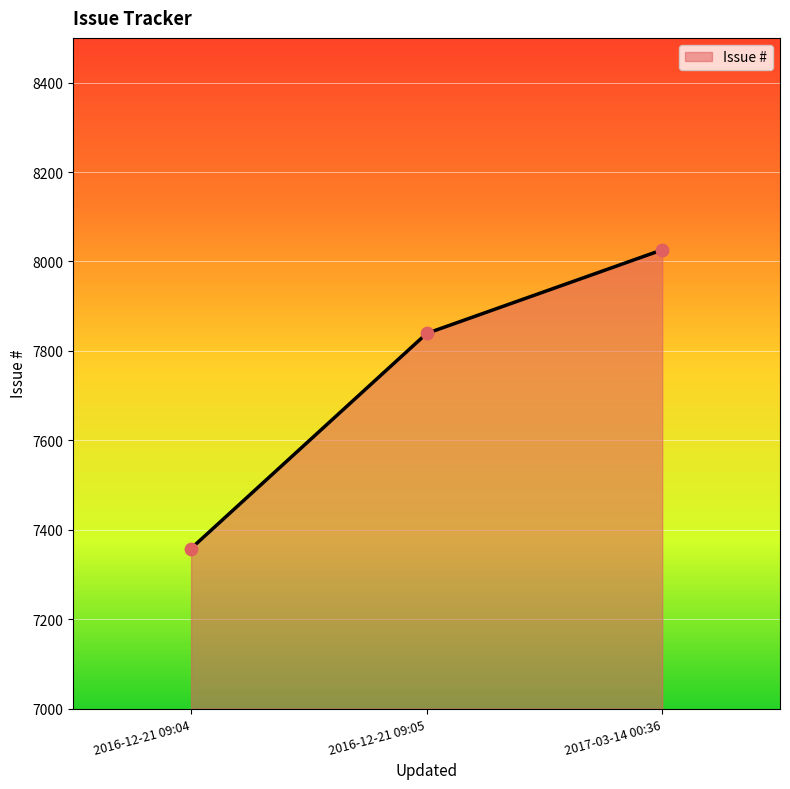

What is the ratio of the value at 2016-12-21 09:05 to the value at 2016-12-21 09:04?

1.1